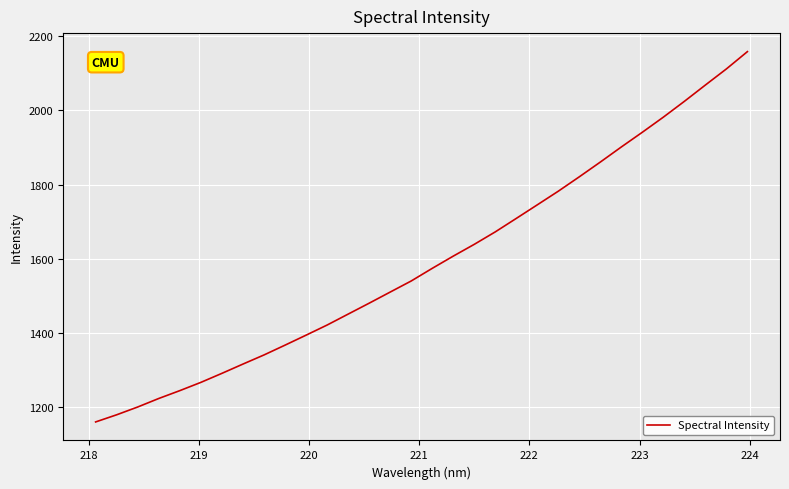

What is the maximum value shown in the chart?

2158.3